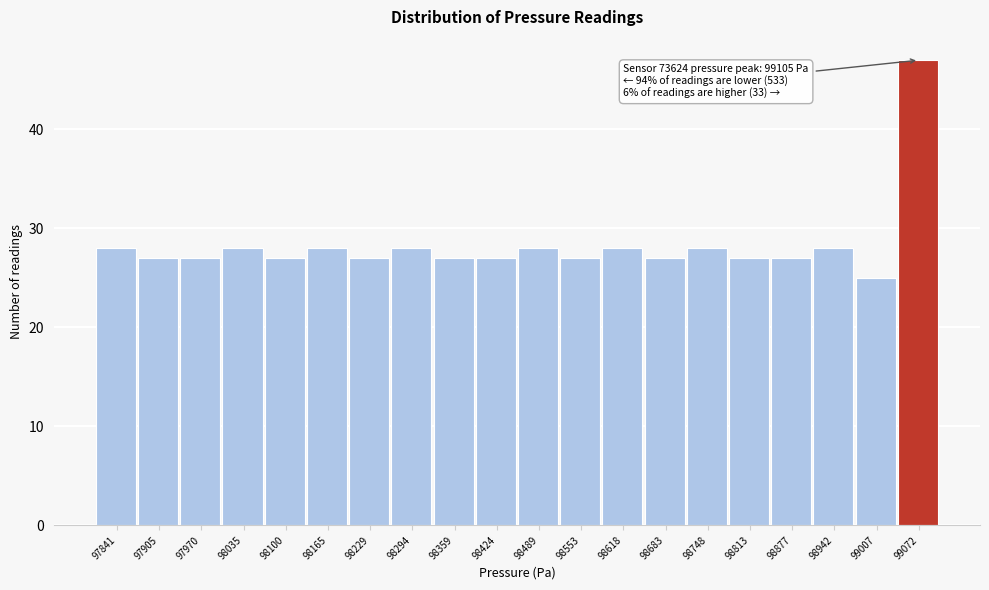

Reading left to right, list all the values displayed in this chart.

97841=28	97905=27	97970=27	98035=28	98100=27	98165=28	98229=27	98294=28	98359=27	98424=27	98489=28	98553=27	98618=28	98683=27	98748=28	98813=27	98877=27	98942=28	99007=25	99072=47